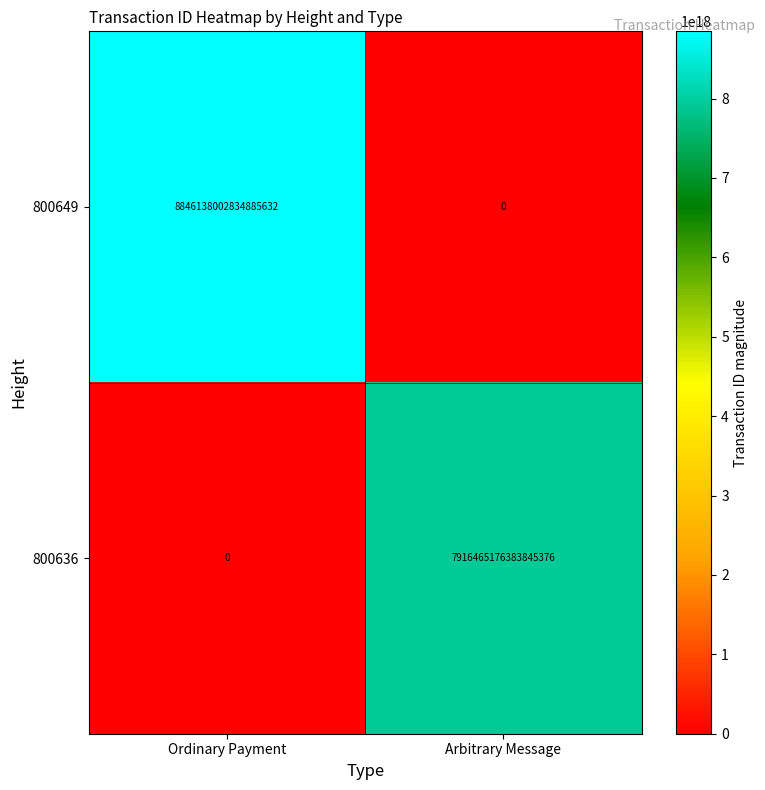

Rank the series by their average value, from lowest to highest.

800636, 800649